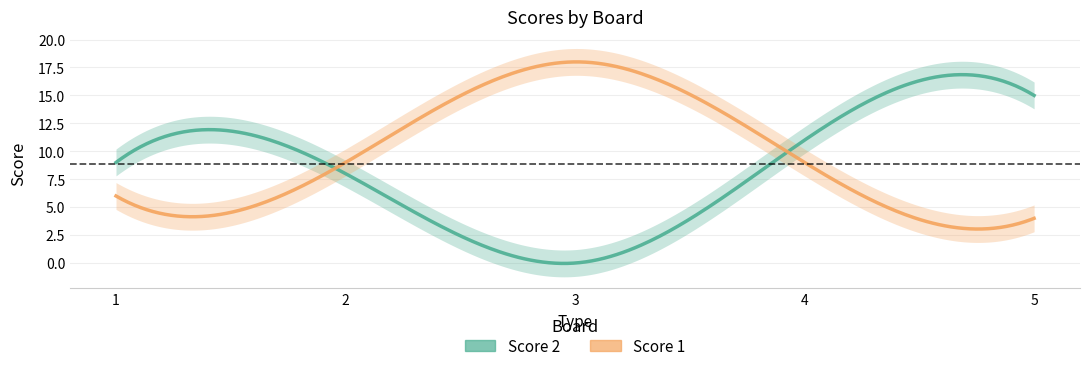

Is it true that Score 1 equals 2 at 4?

False